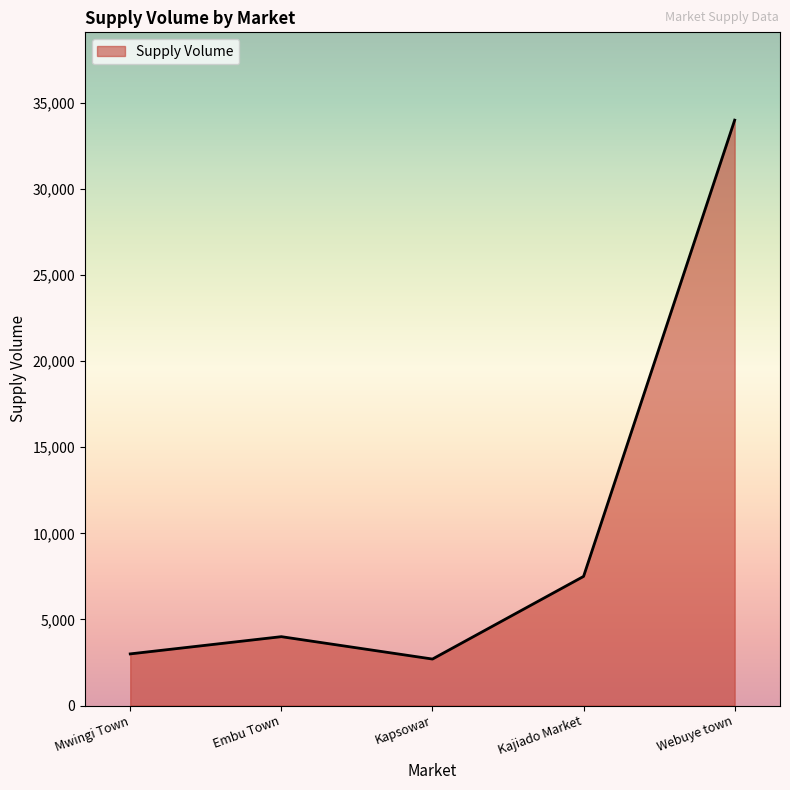

Reading left to right, transcribe all the data shown in this chart.

Mwingi Town=3000	Embu Town=4000	Kapsowar=2700	Kajiado Market=7500	Webuye town=34000